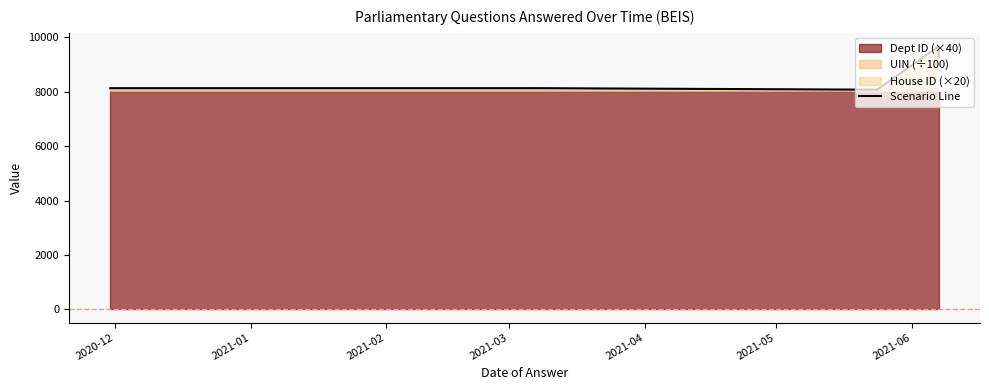

What is the average value?

8531.2